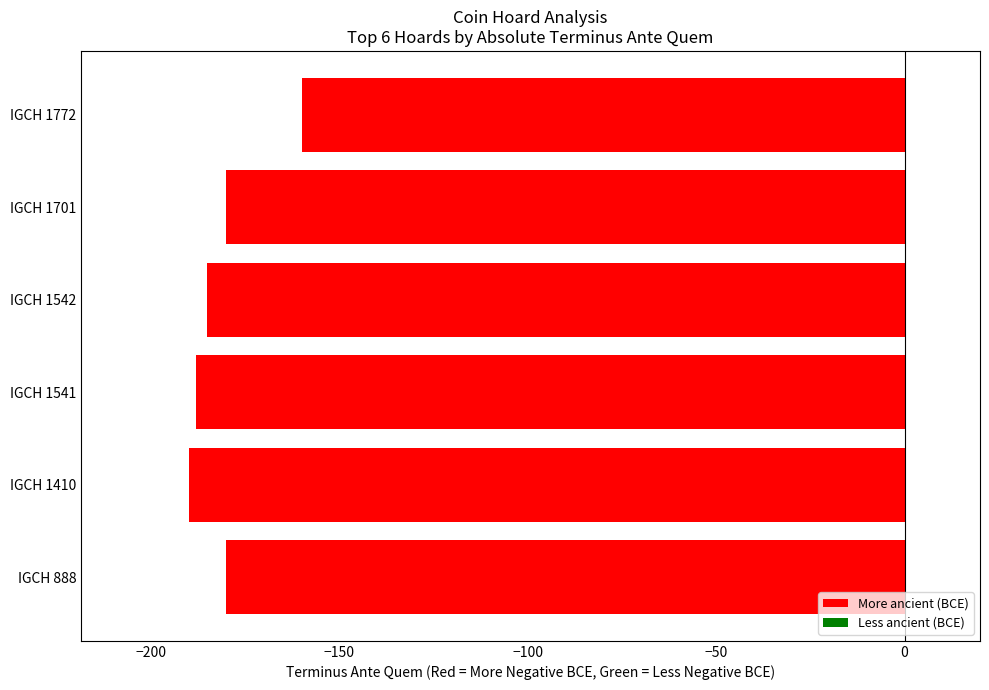

How many bars are there in total?

6